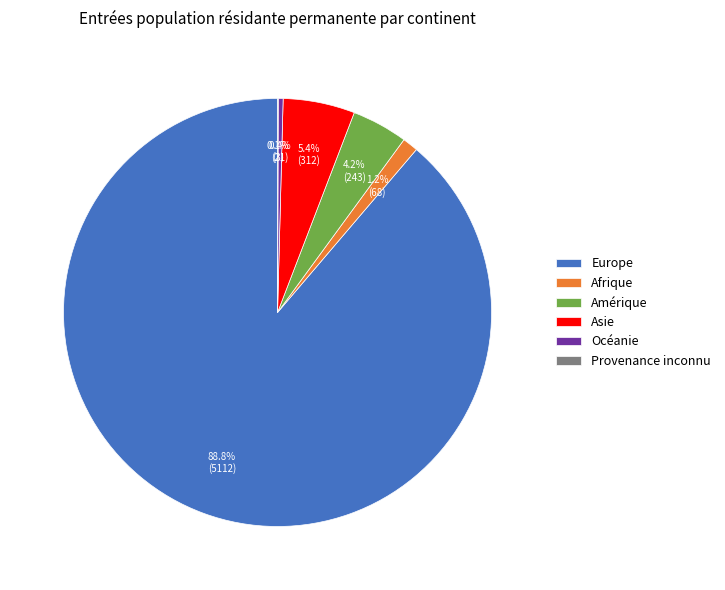

Is it true that Afrique is 11% of the pie?

False